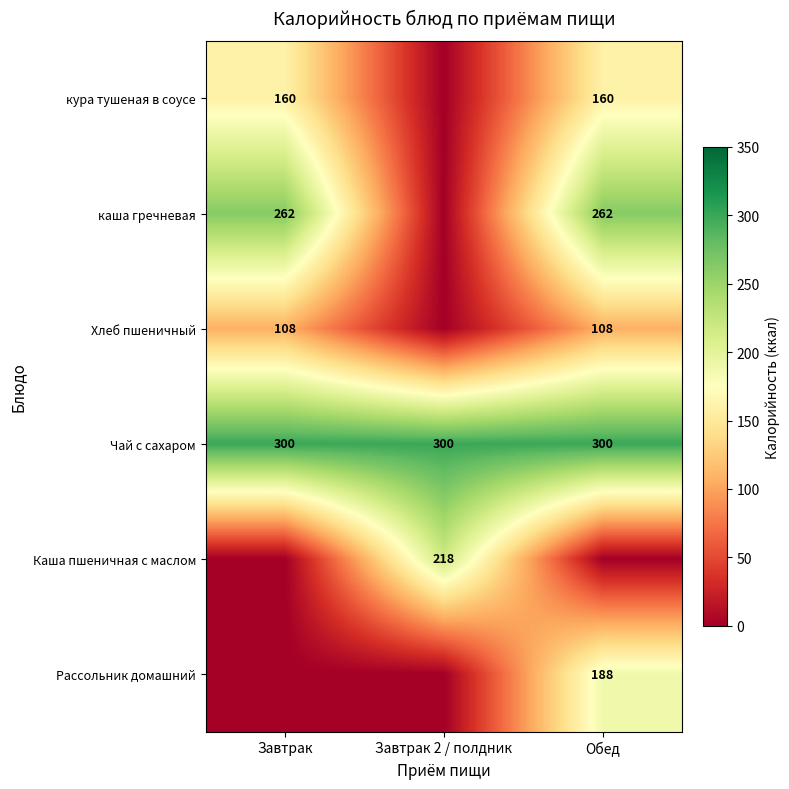

True or false: каша гречневая has a value of 262 at Обед.

True